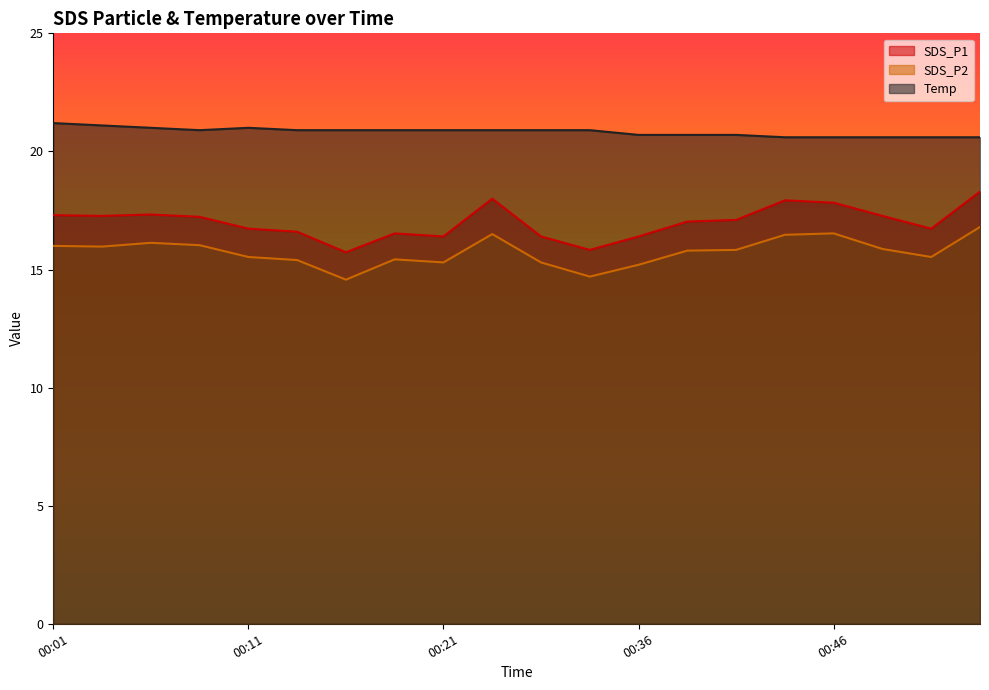

At which label is SDS_P2 closest to 15?

00:36